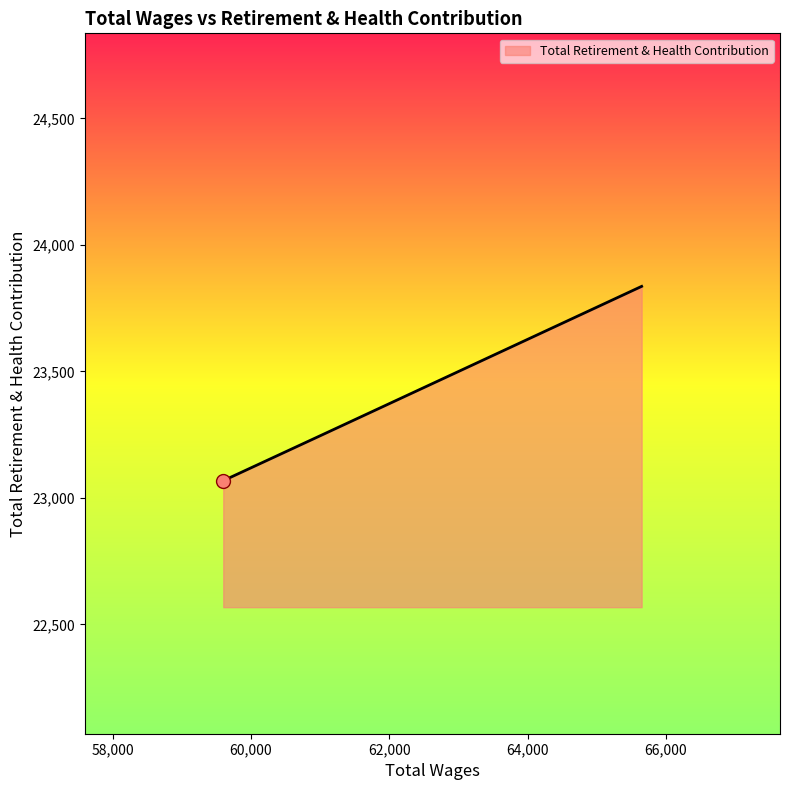

What is the difference between the maximum and second lowest values?

585